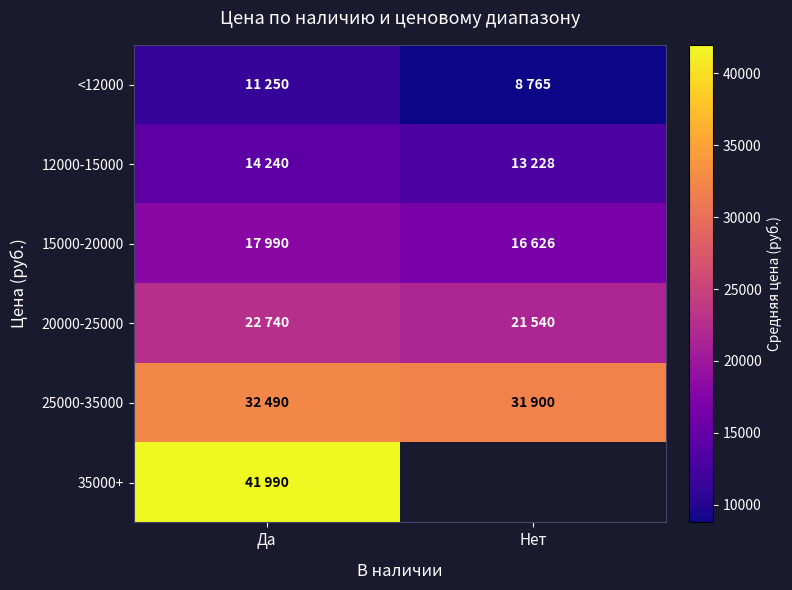

Is the value of <12000 at Нет greater than the value of 25000-35000 at Да?

No